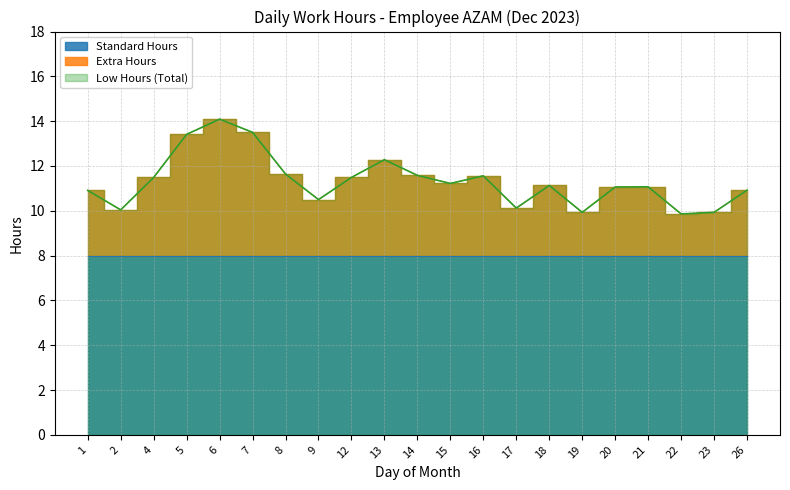

The Extra Hours series shows 4.5 at 21. True or false?

False